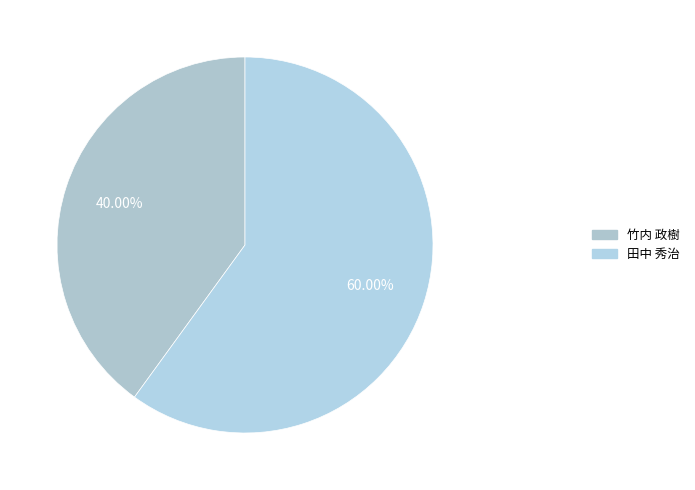

The 田中 秀治 slice represents 60% of the pie. True or false?

True